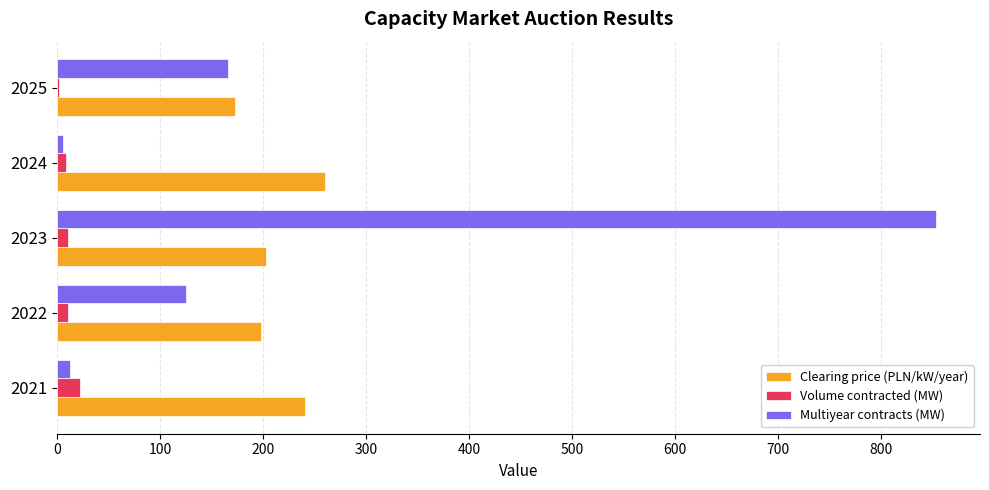

At which category is the sum across all series the highest?

2023